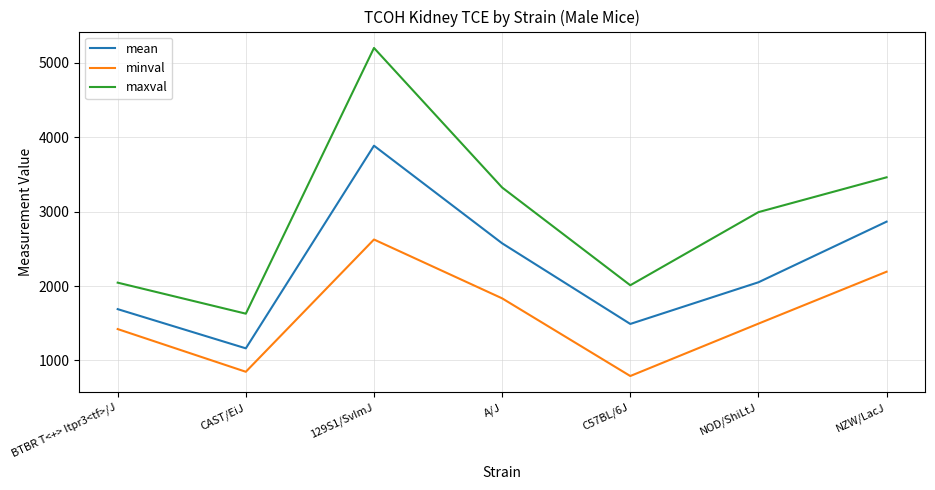

Reading left to right, transcribe all the data shown in this chart.

mean: 1689	1162	3886	2574	1490	2050	2865
minval: 1421	847	2625	1834	790	1494	2192
maxval: 2045	1628	5200	3324	2010	2993	3461